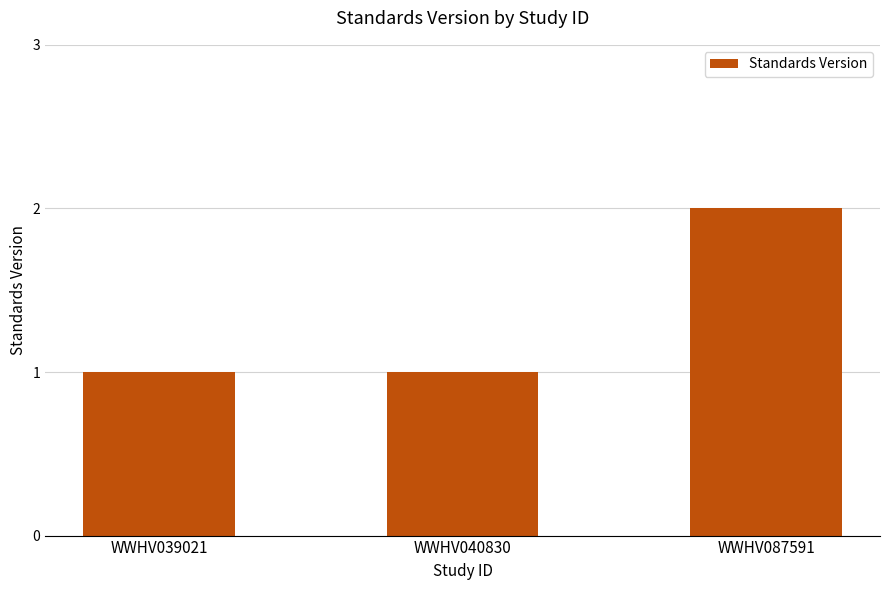

Is it true that the value at WWHV040830 is 1?

True